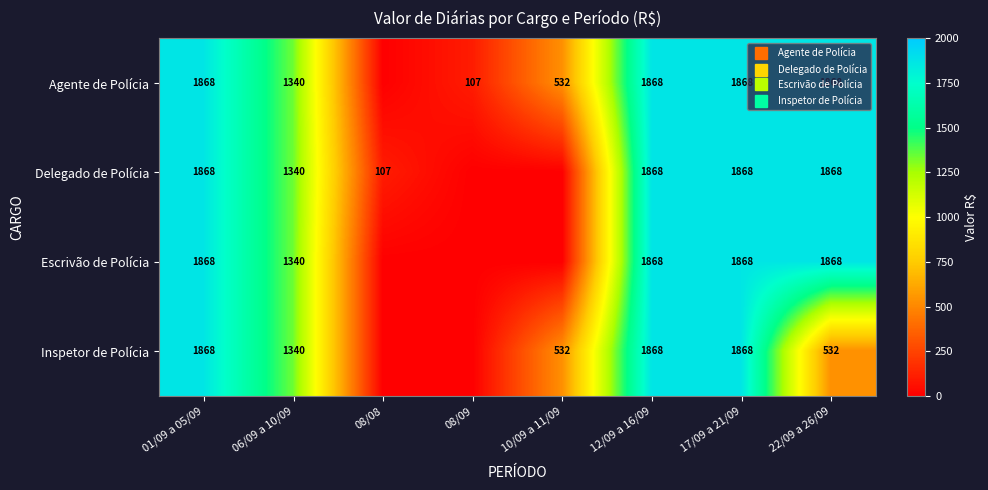

What is the average value of the Escrivão de Polícia series?

1101.3